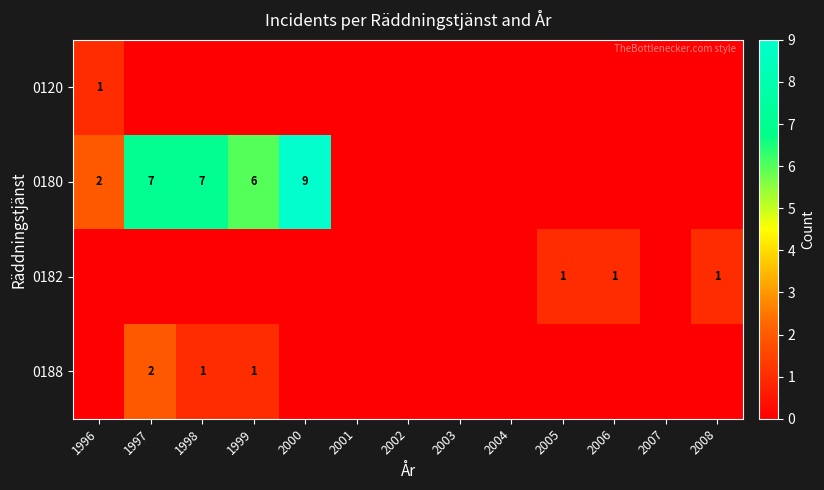

The value of 0180 at 1997 is 7. True or false?

True